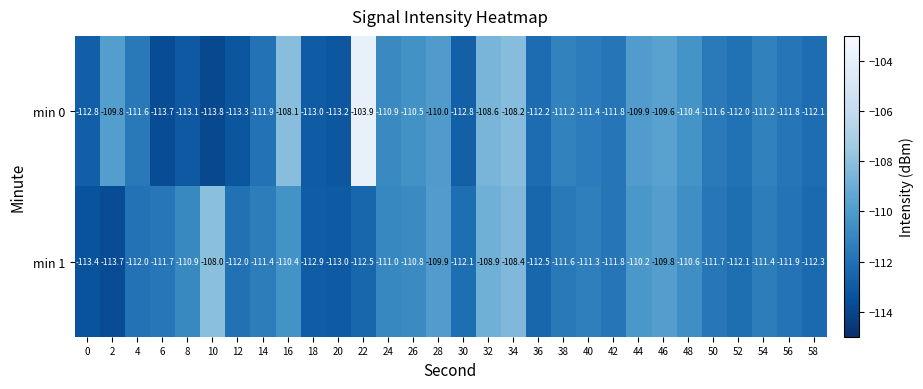

How many data points in min 0 are less than -111?

19